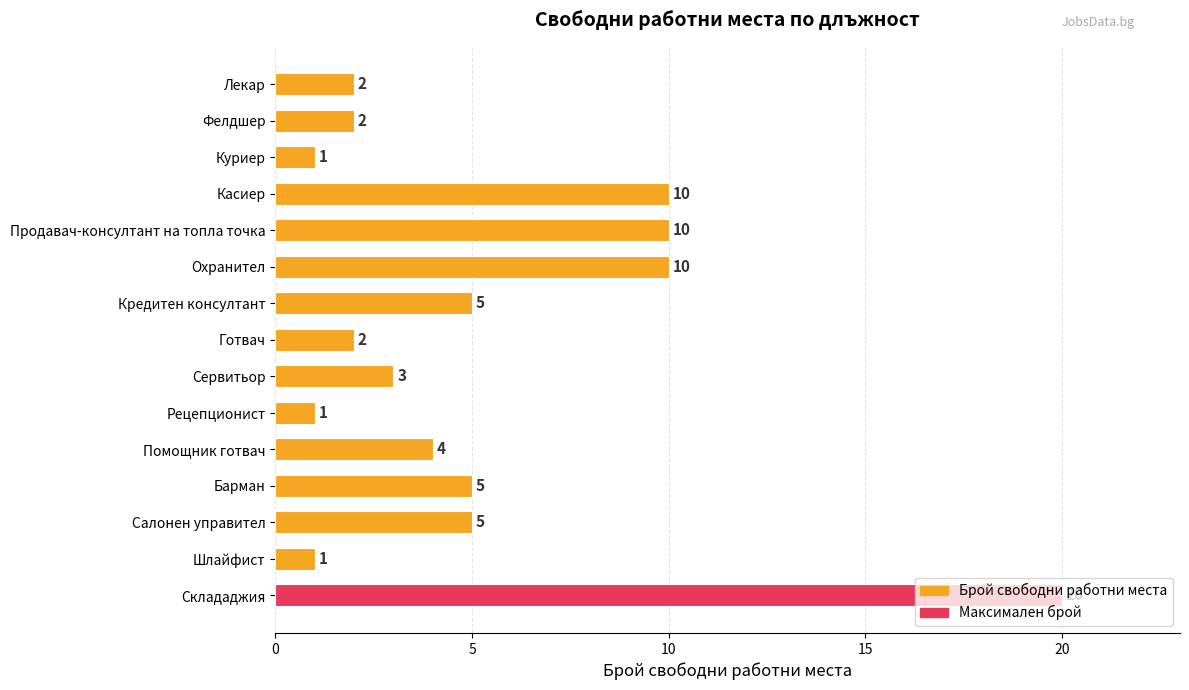

Which category has the highest value across all series?

Склададжия